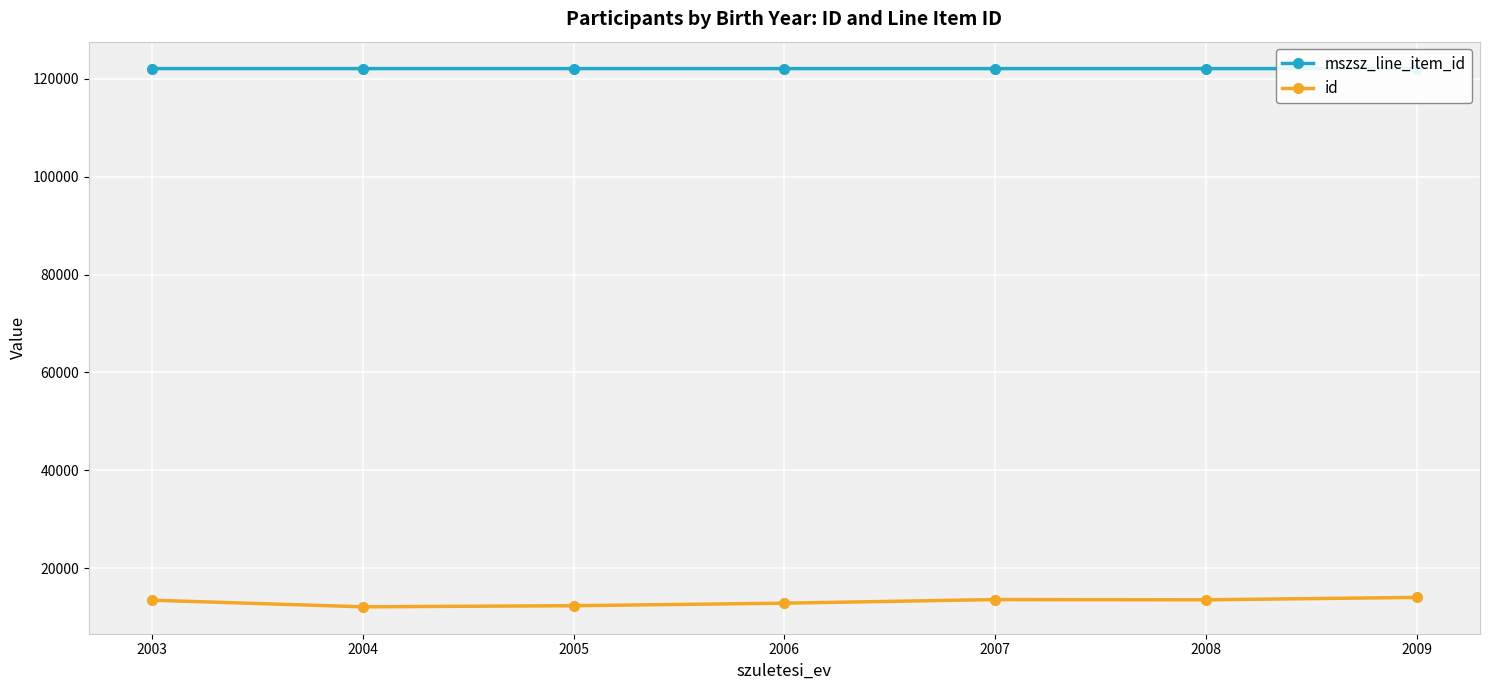

Where is mszsz_line_item_id nearest to the value 122072?

2007